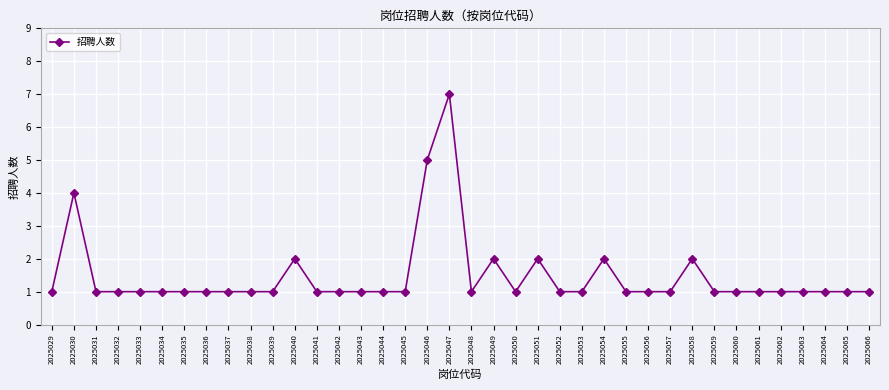

True or false: the data shows 2 at 2025064.

False